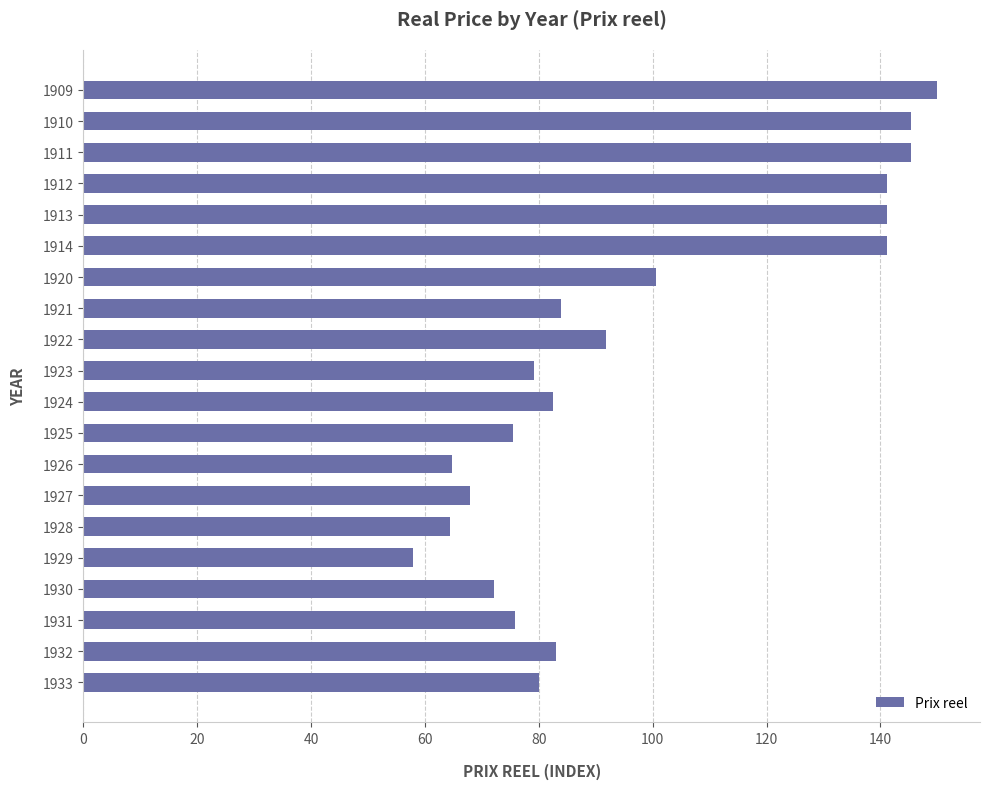

What is the minimum value shown in the chart?

57.9